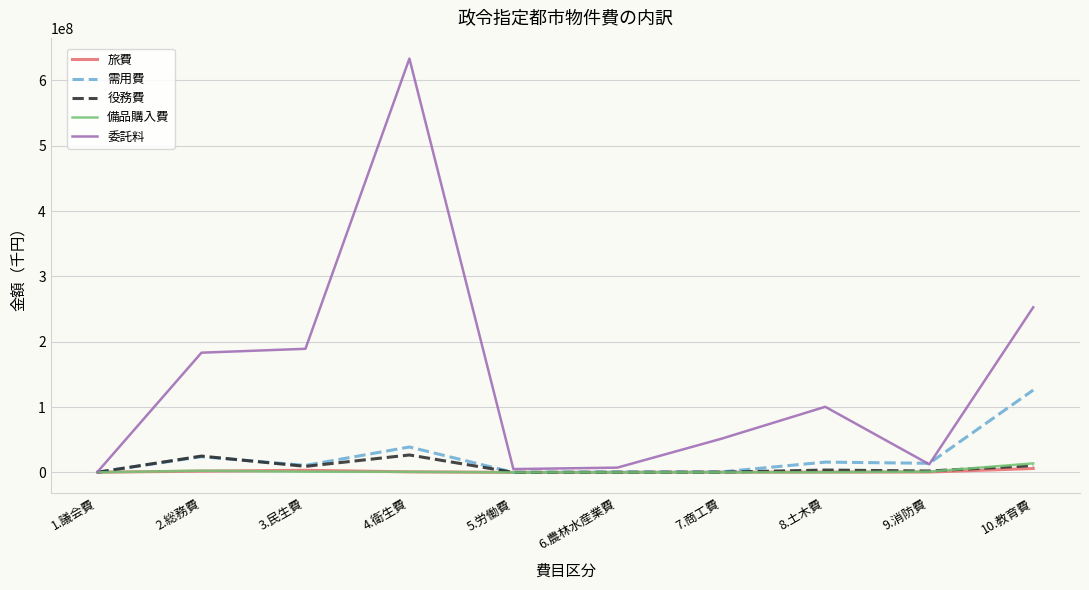

Is the value of 委託料 at 7.商工費 greater than the value of 役務費 at 2.総務費?

Yes